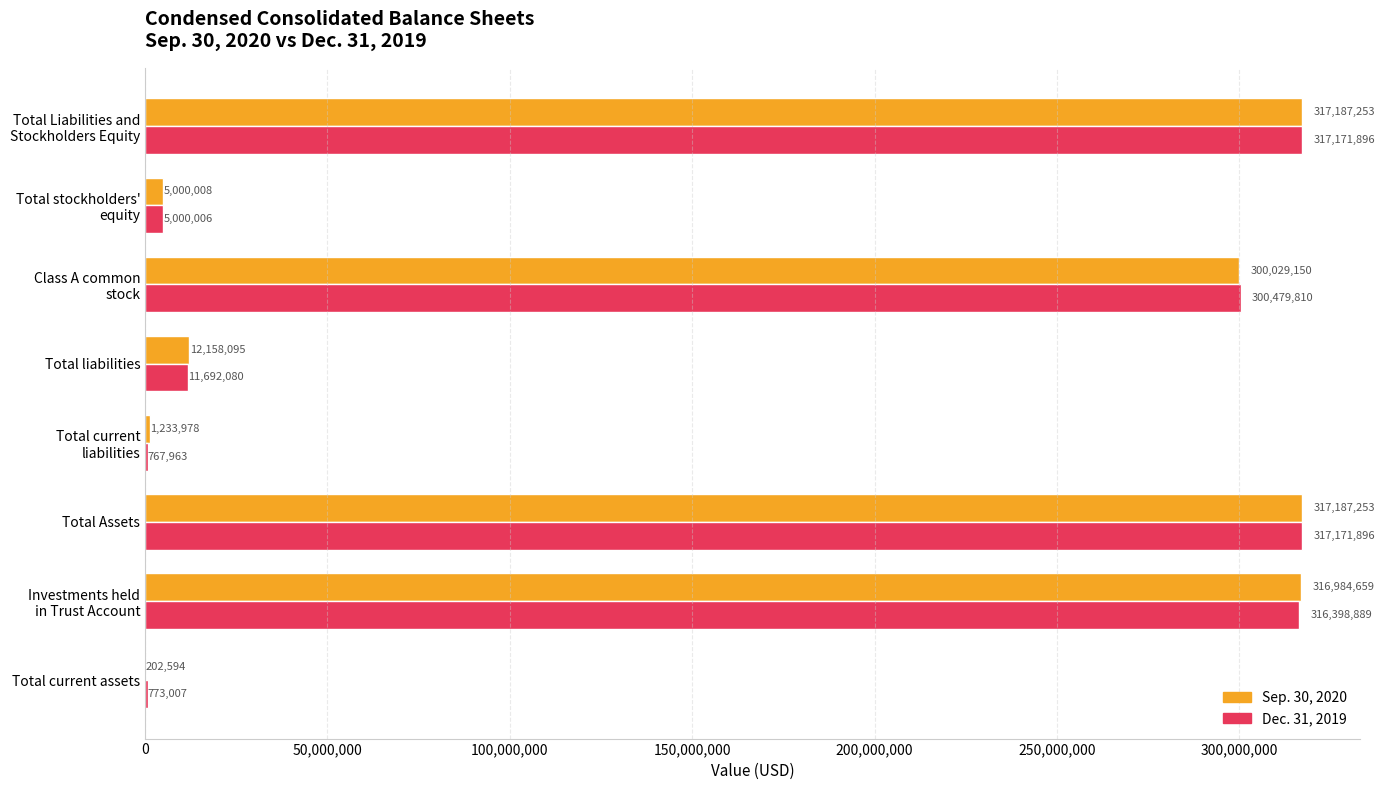

Which series changed the most between Total current assets and Total Assets?

Sep. 30, 2020